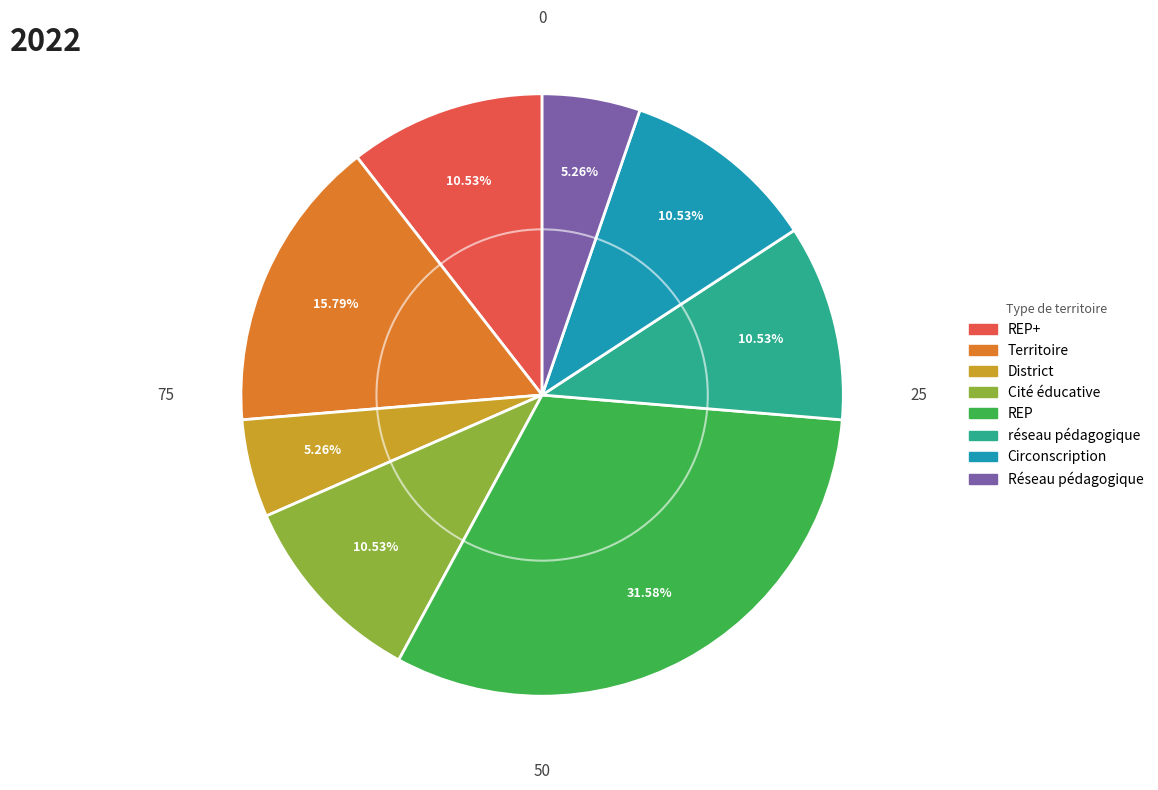

Does any single category account for the majority?

No